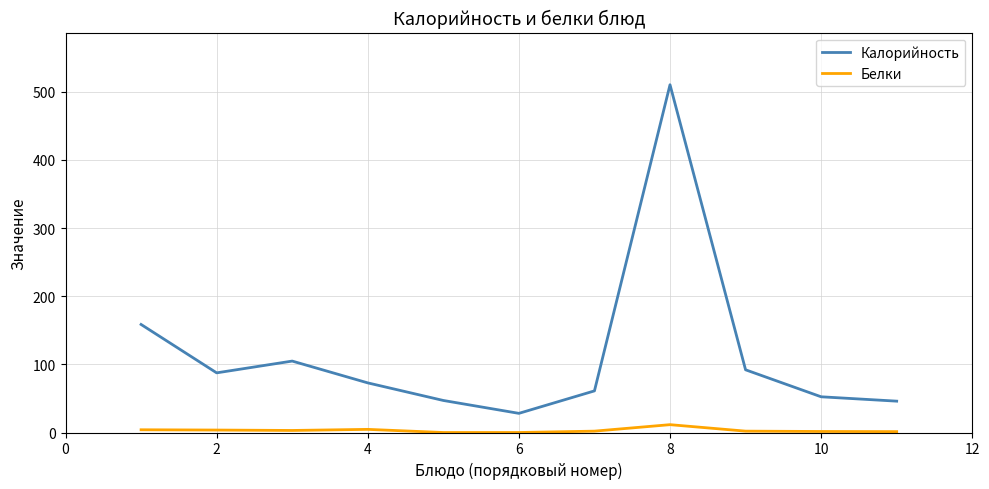

List the series in order of their overall mean, lowest first.

Белки, Калорийность